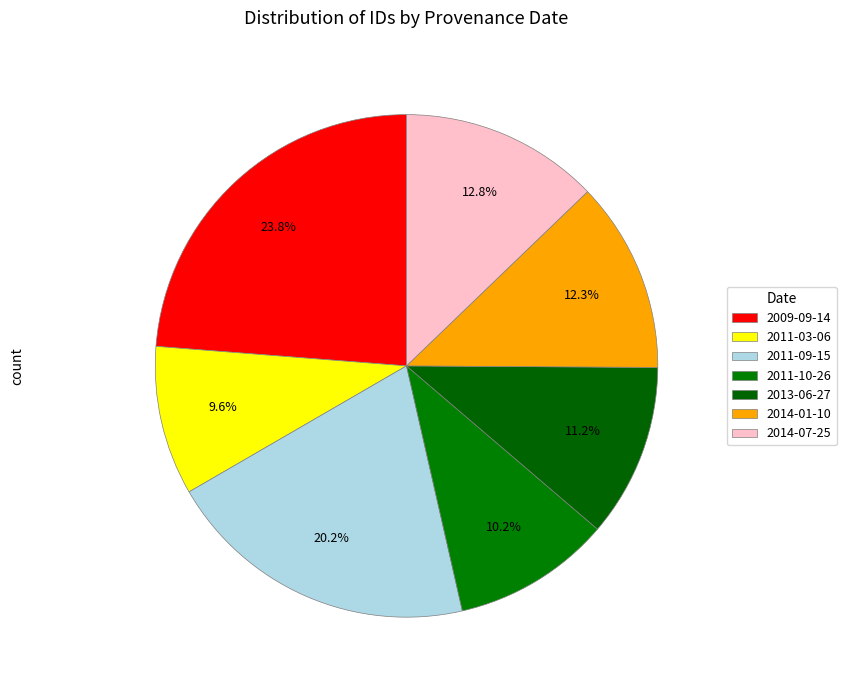

Does 2009-09-14 account for over 50% of the chart?

No